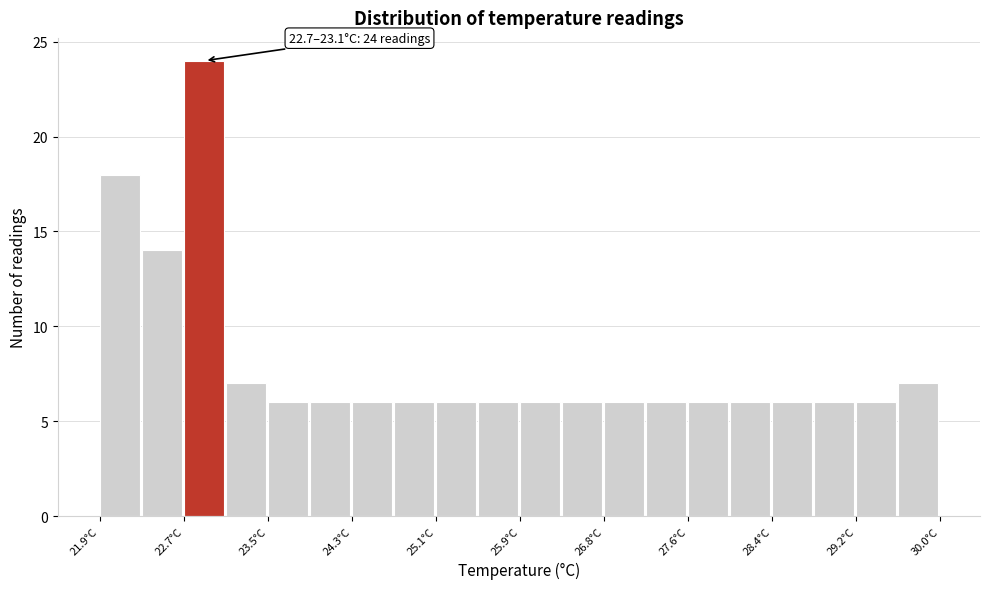

Over which range of the x-axis is the bar tallest?

22.7 to 23.1